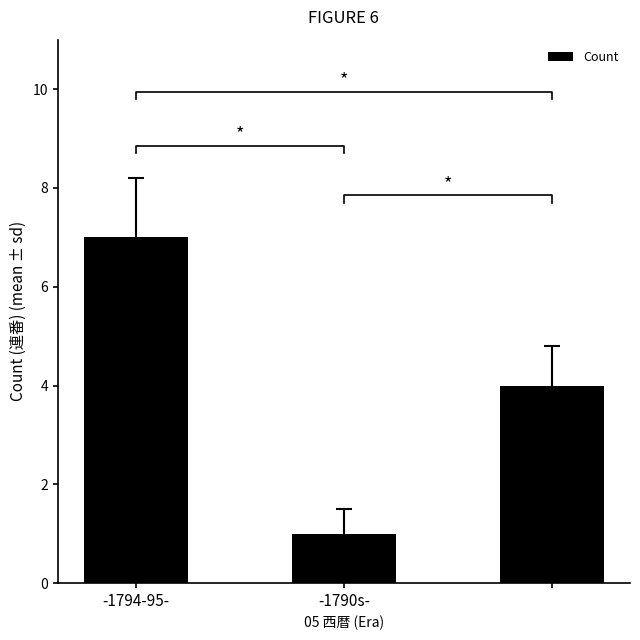

What is the change in value from -1794-95- to -1790s-?

-6